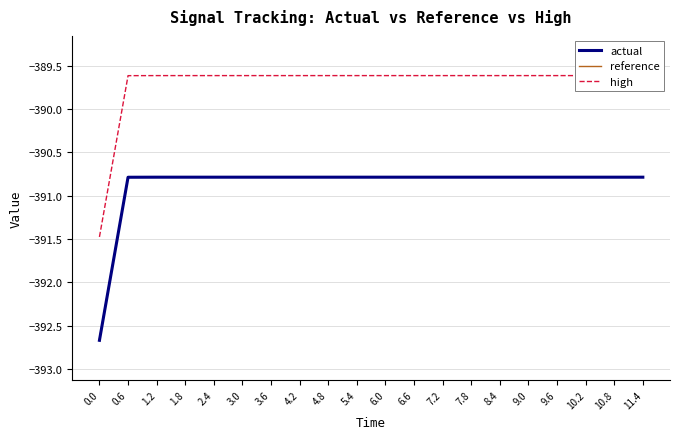

Between 7.2 and 11.4, which is larger?

7.2